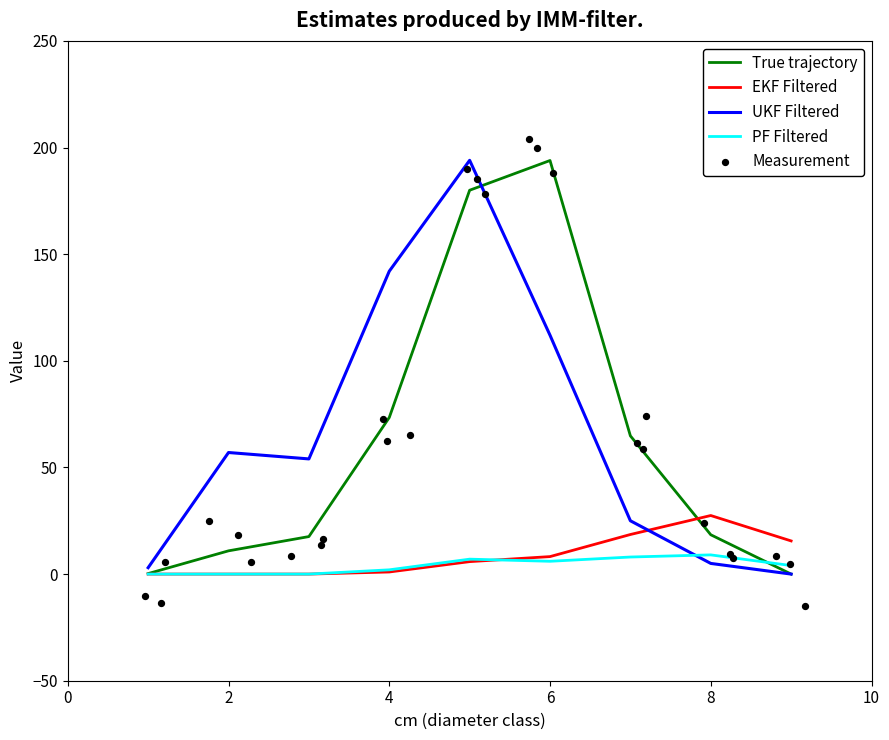

Is the value of produit_nbre_NORMAL at 3 greater than the value of produit_vtgr_BORDURE at 9?

Yes